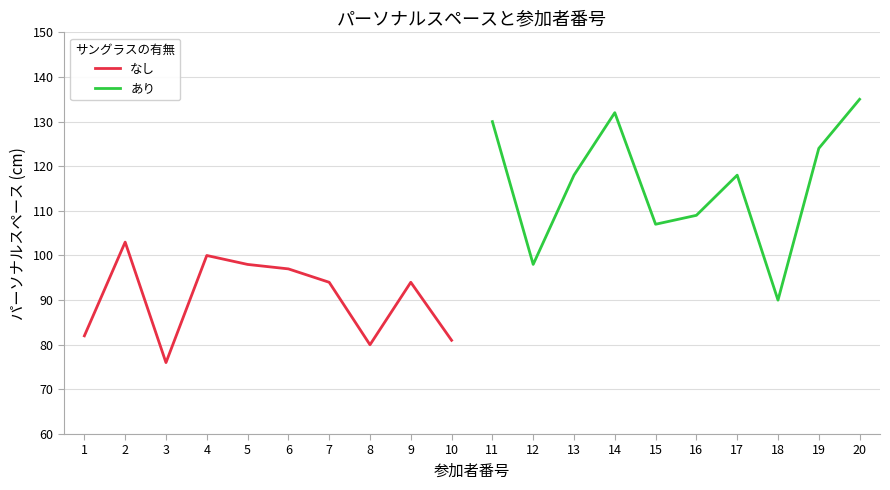

True or false: なし has a value of 106 at 8.

False